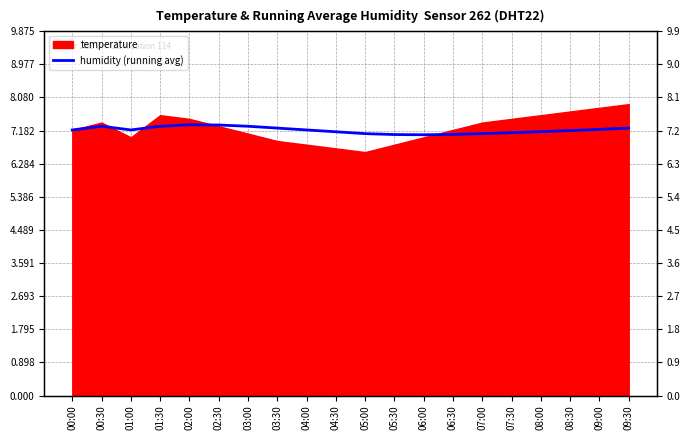

The chart shows a value of 4.1 at 06:30. True or false?

False